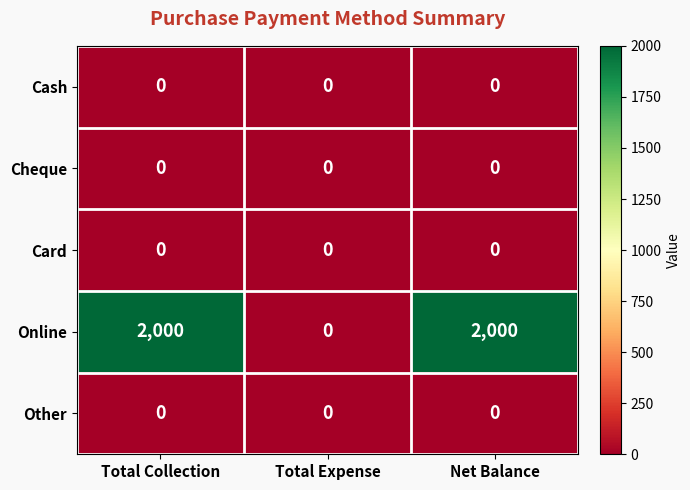

What is the total value across all series at Net Balance?

2000